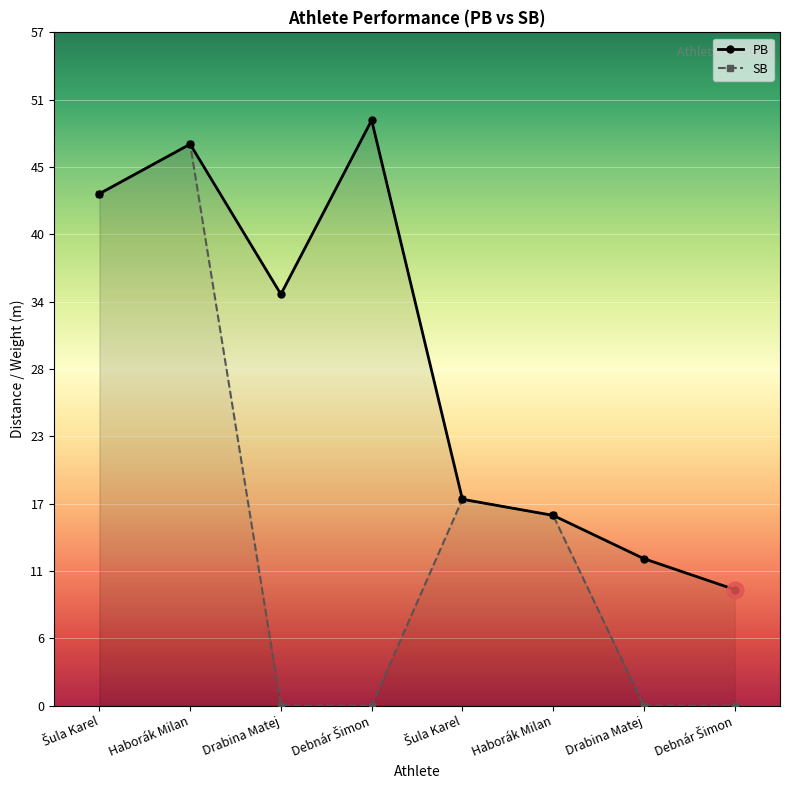

At how many categories does at least one series exceed 31?

4